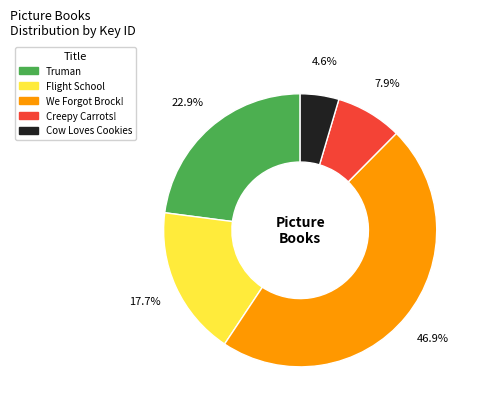

Does any single category account for the majority?

No